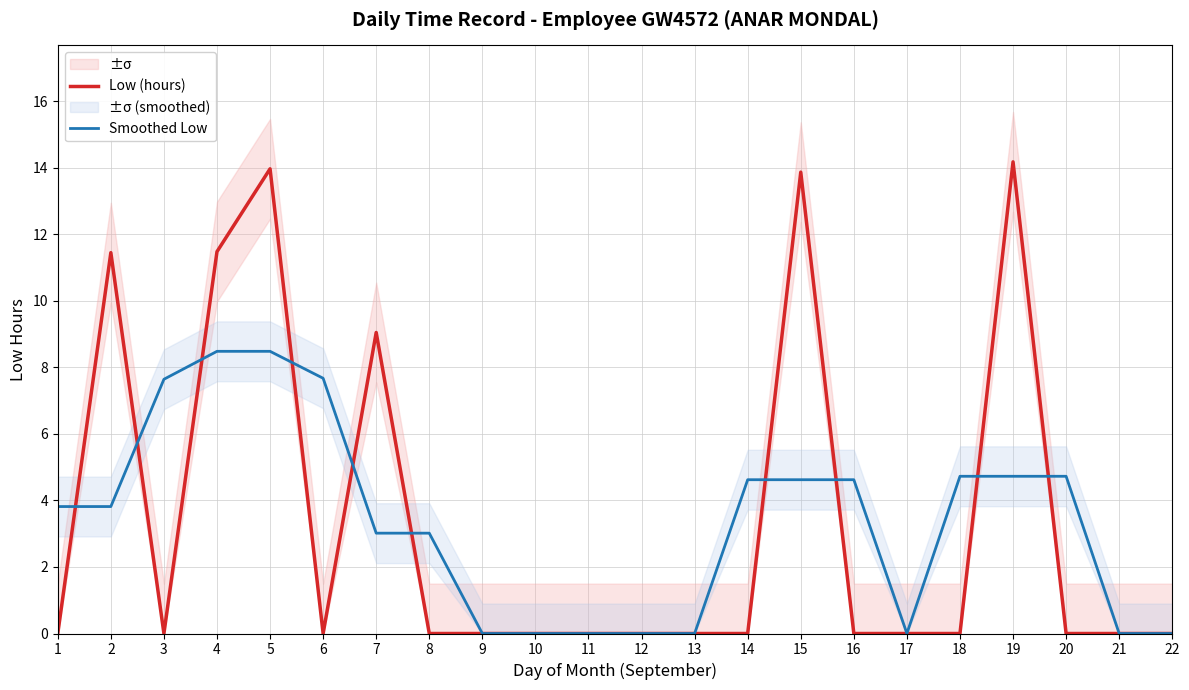

Rank the series at 21 from highest to lowest value.

Low (hours), Smoothed Low